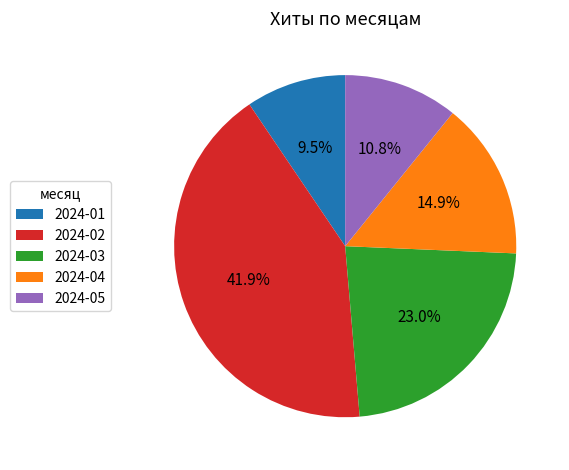

What is the smallest slice in the pie chart?

2024-01